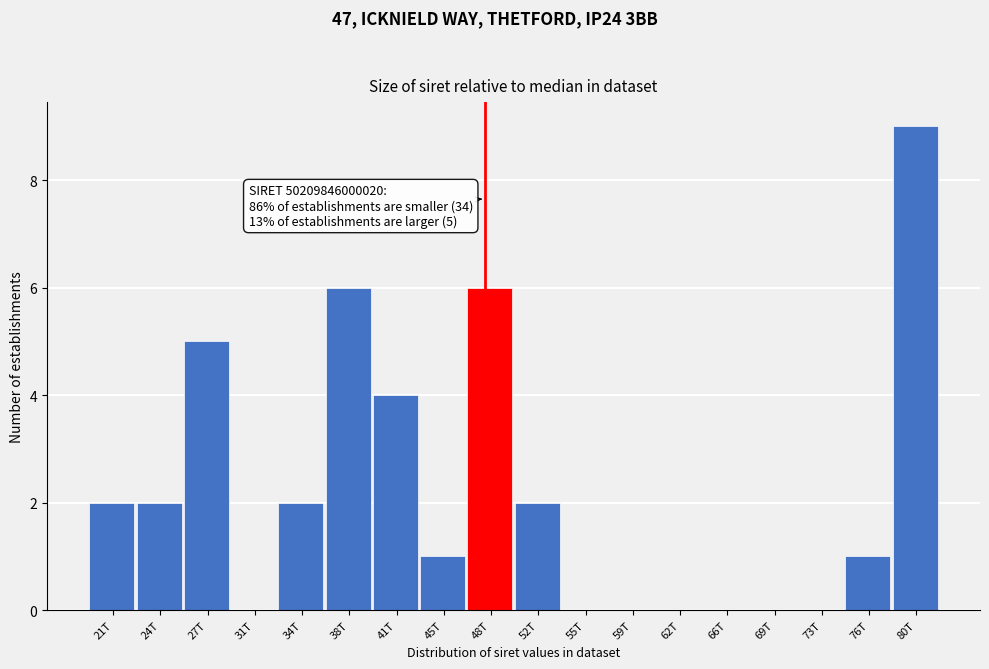

Reading left to right, transcribe all the data shown in this chart.

21T=2	24T=2	27T=5	31T=0	34T=2	38T=6	41T=4	45T=1	48T=6	52T=2	55T=0	59T=0	62T=0	66T=0	69T=0	73T=0	76T=1	80T=9